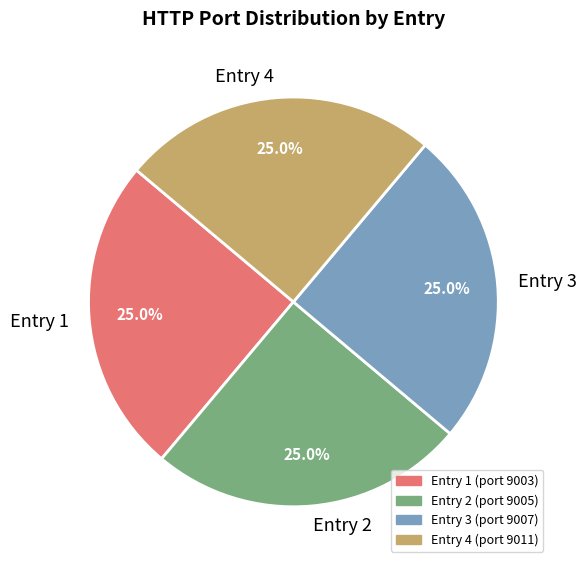

Combined, what portion of the pie is Entry 1 and Entry 2?

50.0%